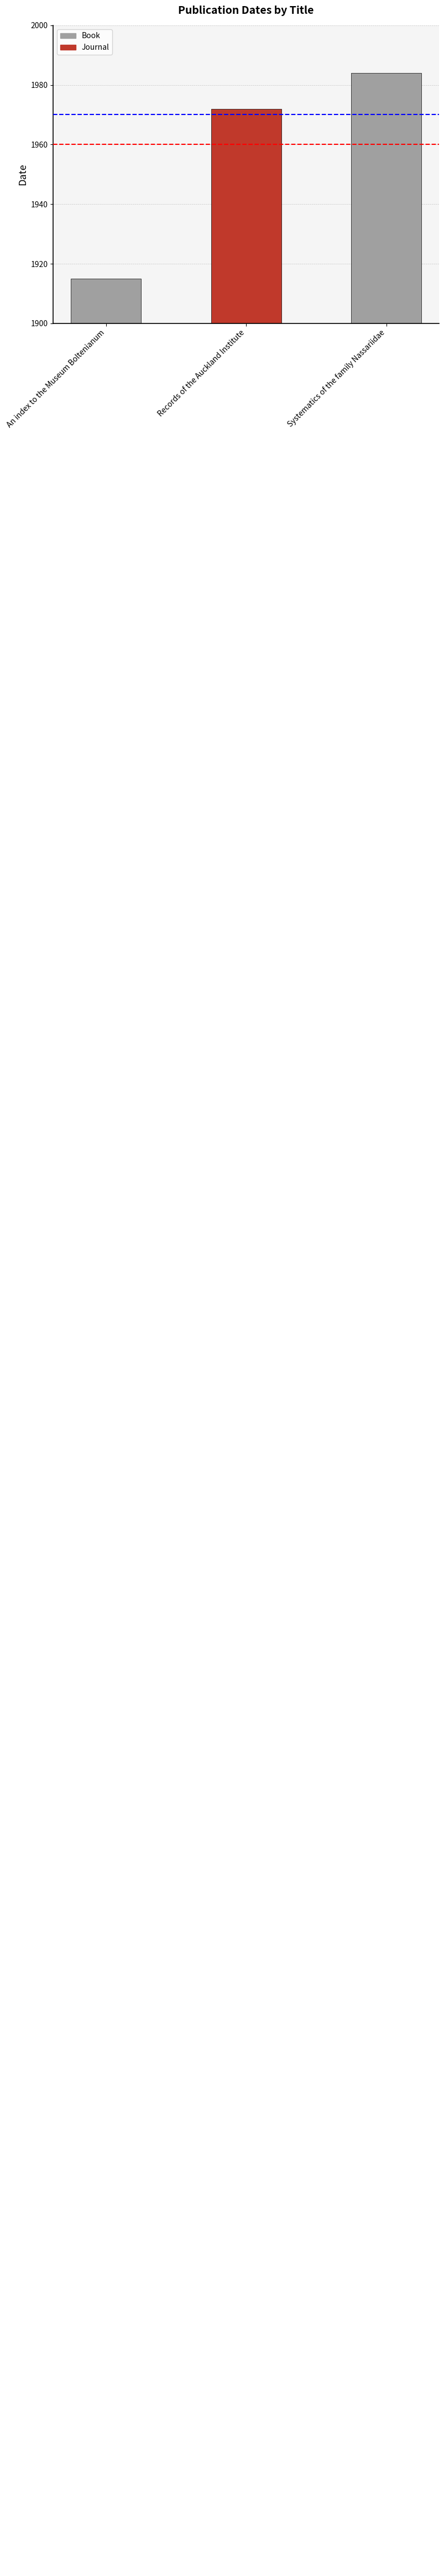

How many values are between 1915 and 1984?

3